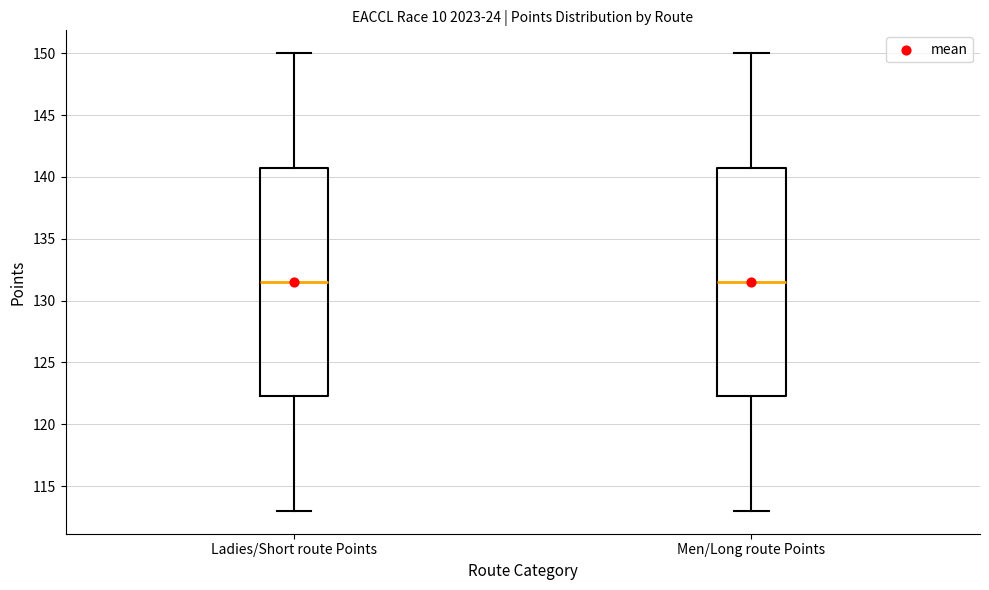

Reading left to right, transcribe this box plot: for each box, give where its median line is, the range the box spans, and where its two whiskers end, as read against the y-axis. The values are not printed on the chart, so give them approximately, as read against the axis.

Ladies/Short route Points: median 131.5, box 122.5 to 141.0, whiskers 113.0 to 150.0
Men/Long route Points: median 131.5, box 122.5 to 141.0, whiskers 113.0 to 150.0